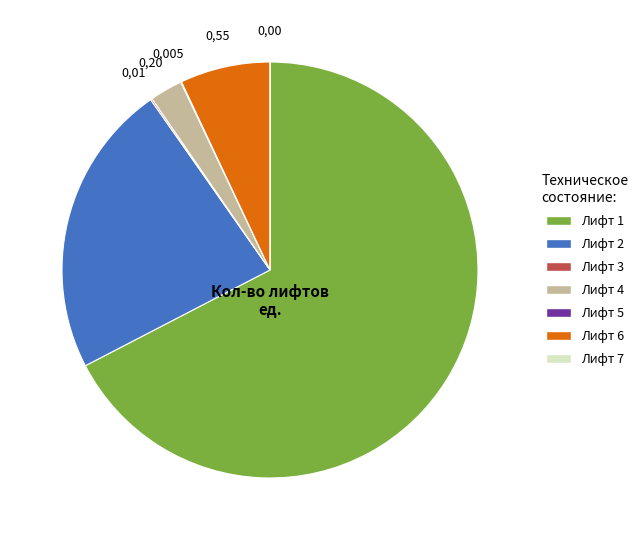

Which category accounts for the majority?

Лифт 1